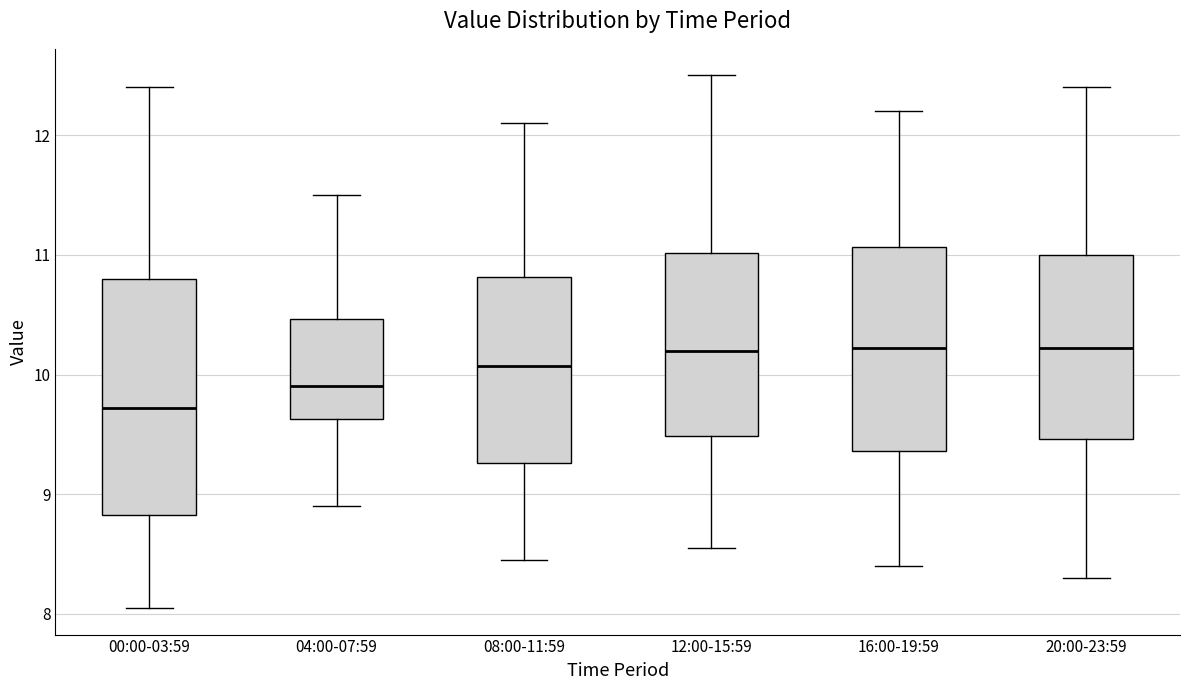

Comparing the boxes themselves (not the whiskers), which one is the tallest?

00:00-03:59